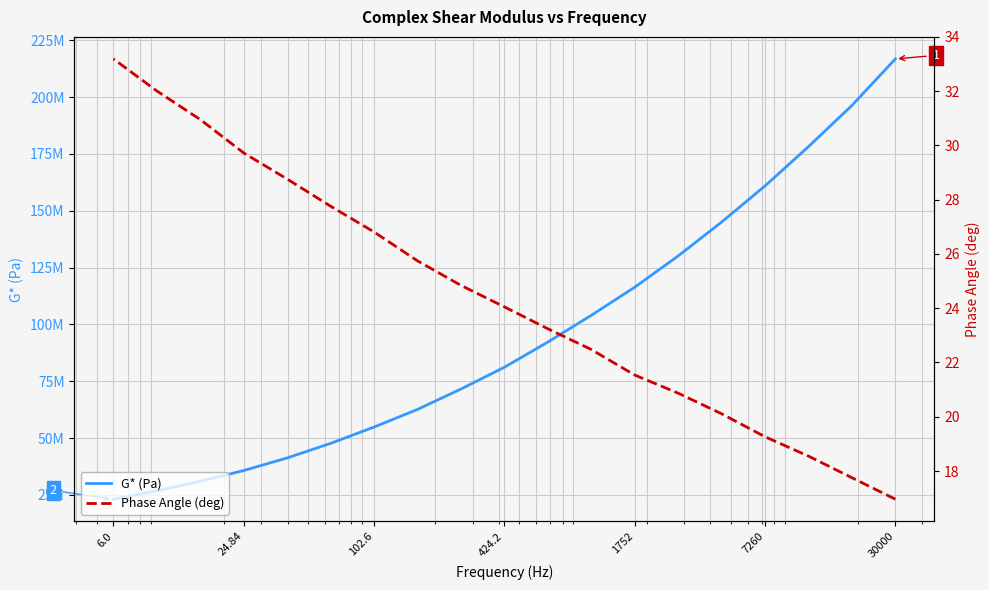

True or false: G* (Pa) has more than 0 points higher than both neighbors.

False